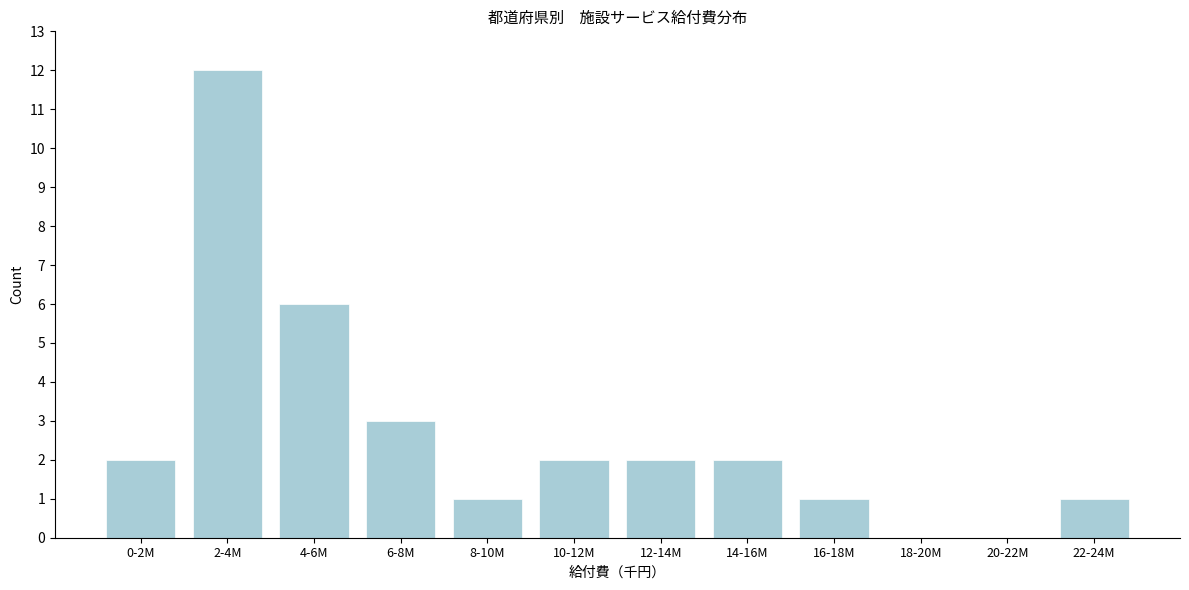

Reading left to right, list all the values displayed in this chart.

0-2M=2	2-4M=12	4-6M=6	6-8M=3	8-10M=1	10-12M=2	12-14M=2	14-16M=2	16-18M=1	18-20M=0	20-22M=0	22-24M=1